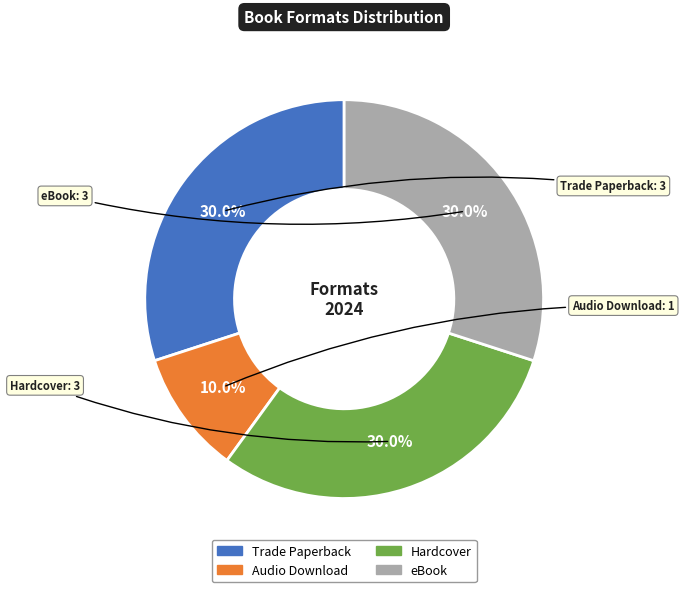

What percentage is the Hardcover slice, to the nearest percent?

30%